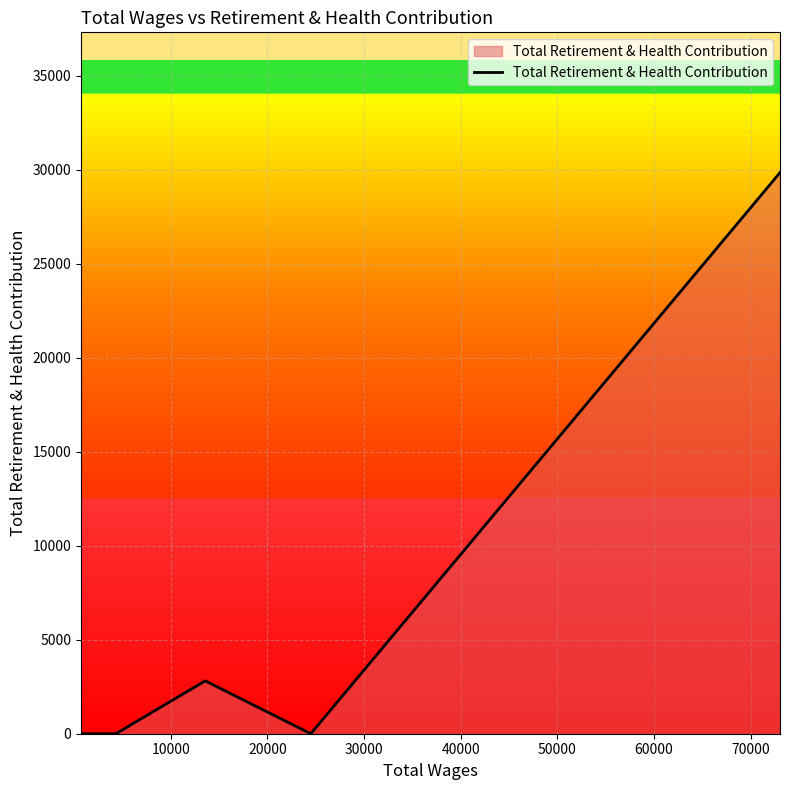

What is the greatest value displayed?

29857